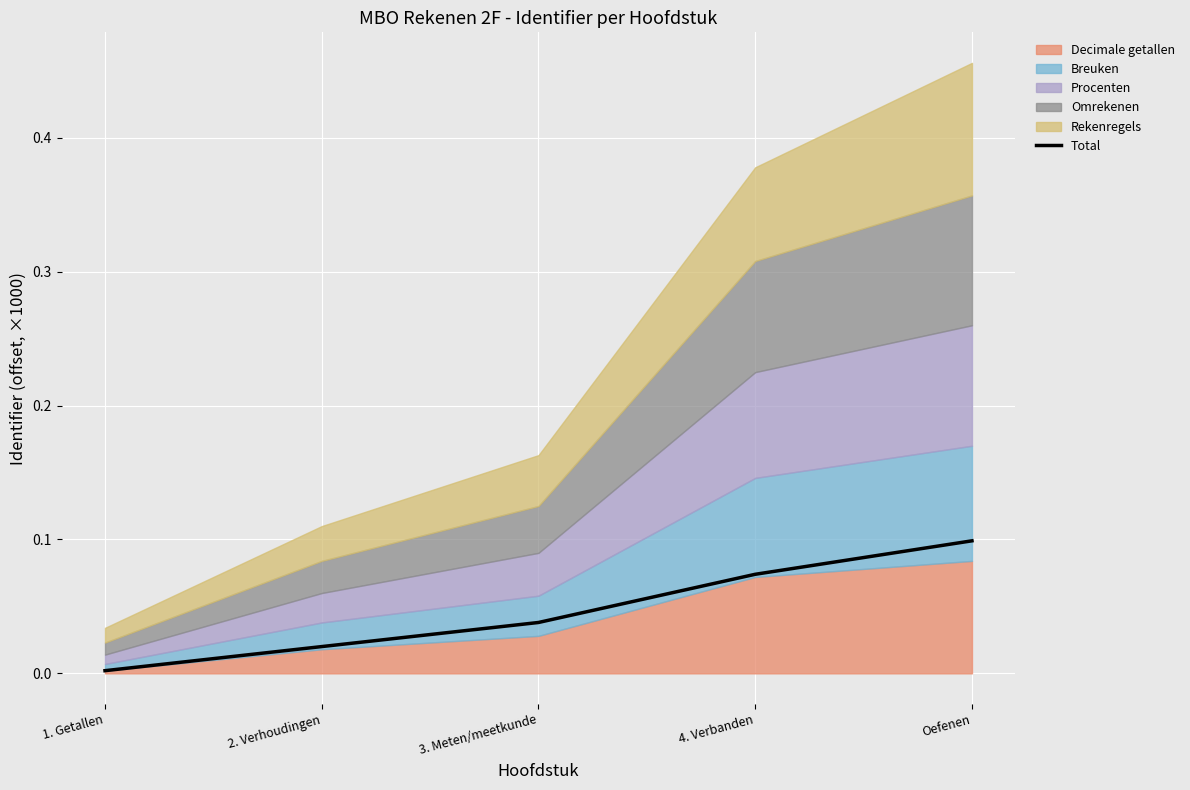

What is the maximum value shown in the chart?

0.1